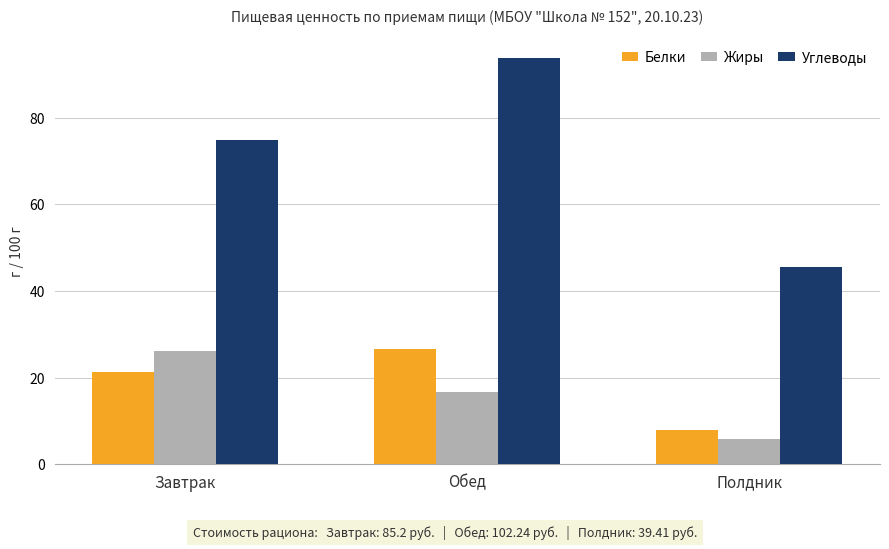

Which series has the widest spread of values?

Углеводы